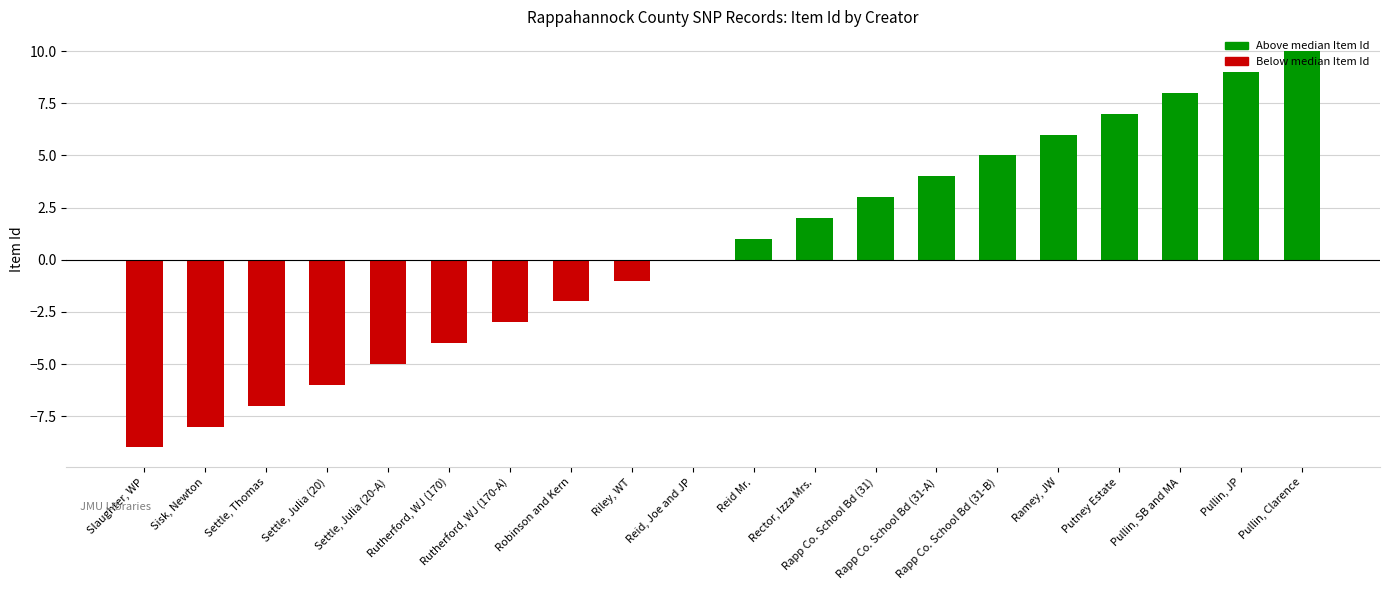

What is the change in value from Rutherford, WJ (170) to Riley, WT?

+3